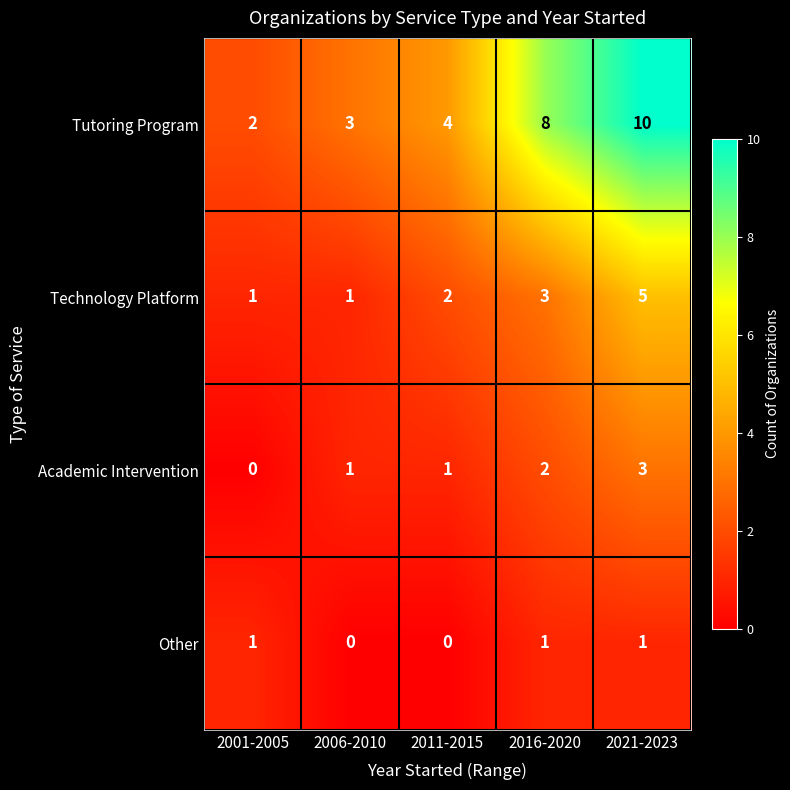

Which series has the largest range (max minus min)?

Tutoring Program